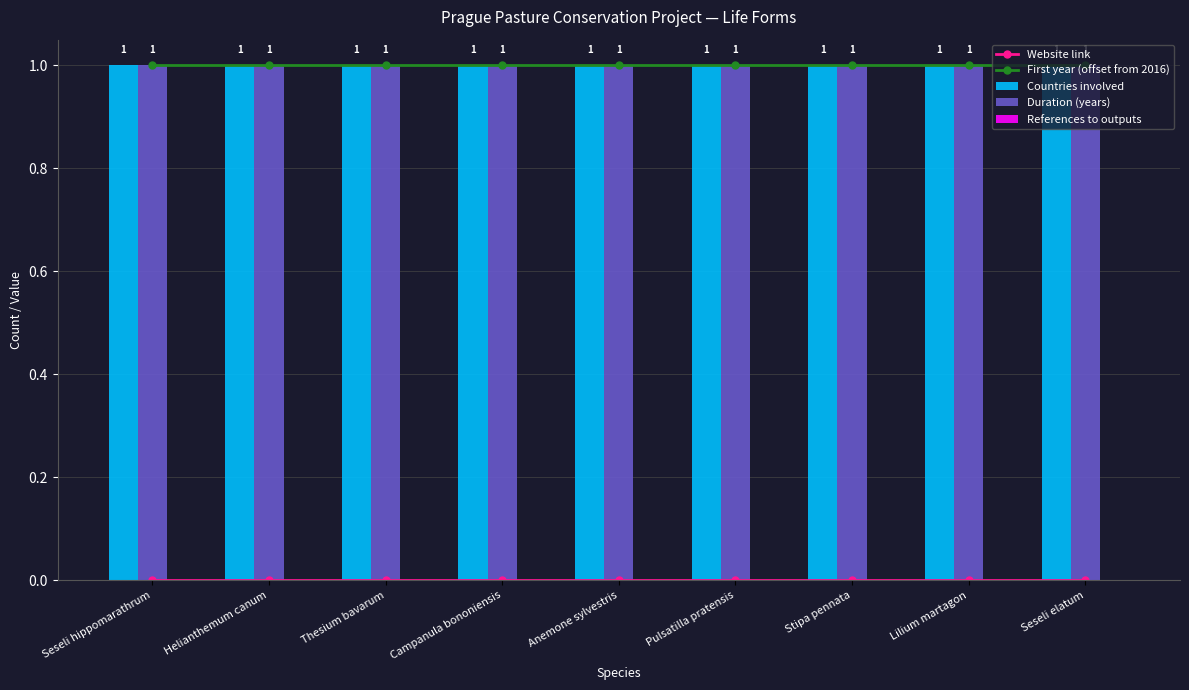

What is the label of the 4th bar from the right?

Pulsatilla pratensis